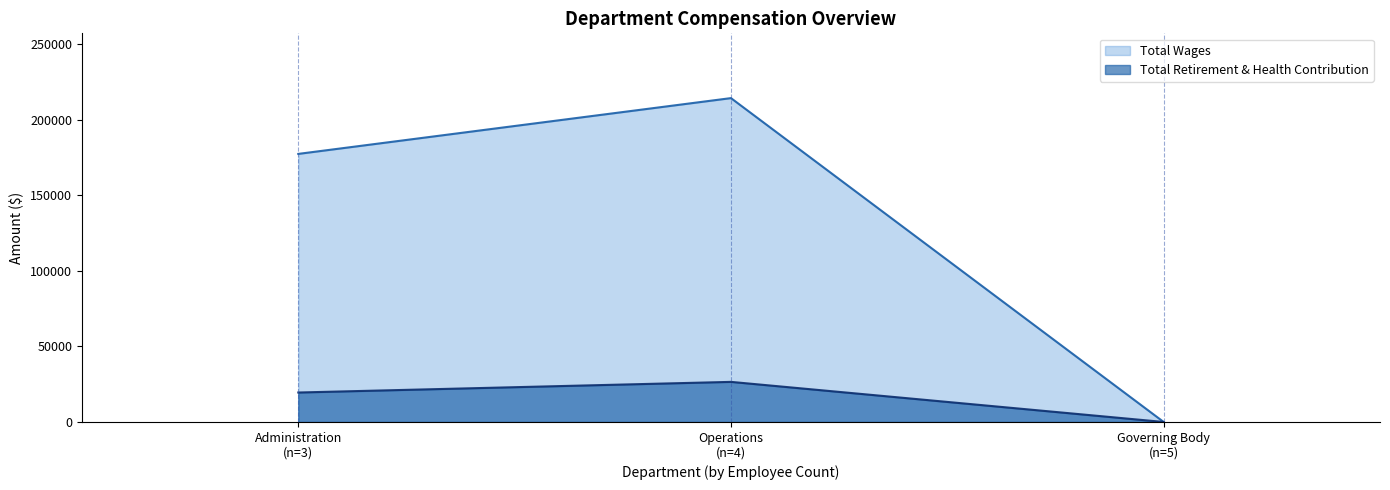

Which series has the largest range (max minus min)?

Total Wages